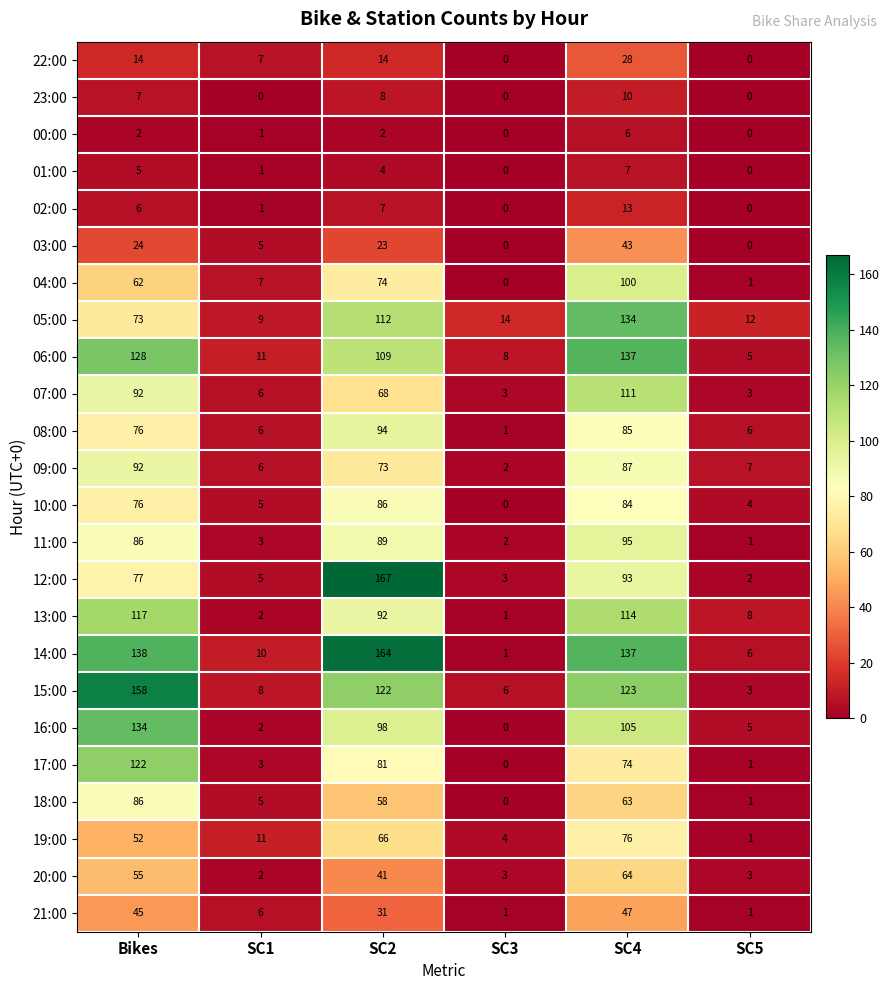

What is the approximate value of 21:00 at SC1?

6